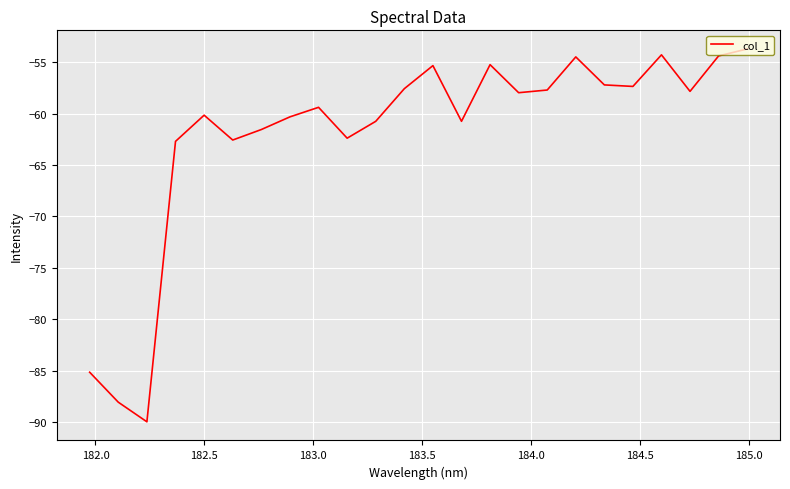

What is the difference between the maximum and minimum values?

36.2